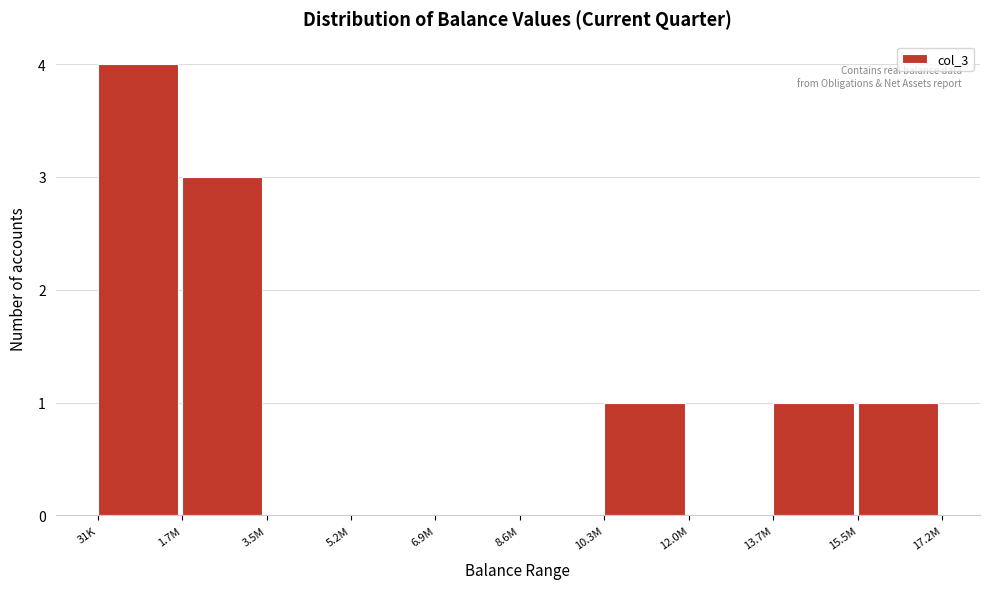

Reading left to right, transcribe all the data shown in this chart.

31K=4	1.7M=3	3.5M=0	5.2M=0	6.9M=0	8.6M=0	10.3M=1	12.0M=0	13.7M=1	15.5M=1